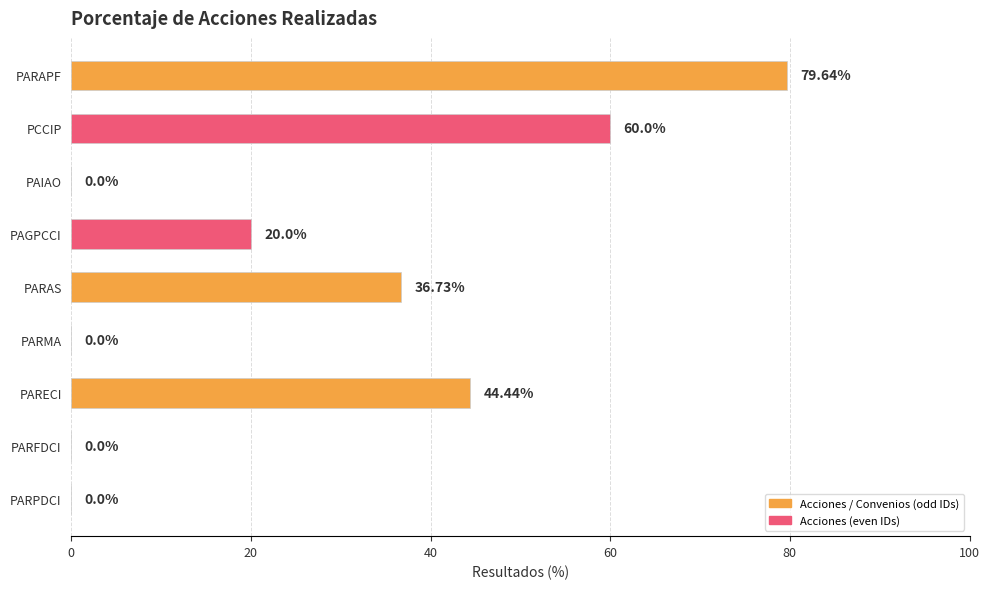

Are the bars horizontal?

Yes